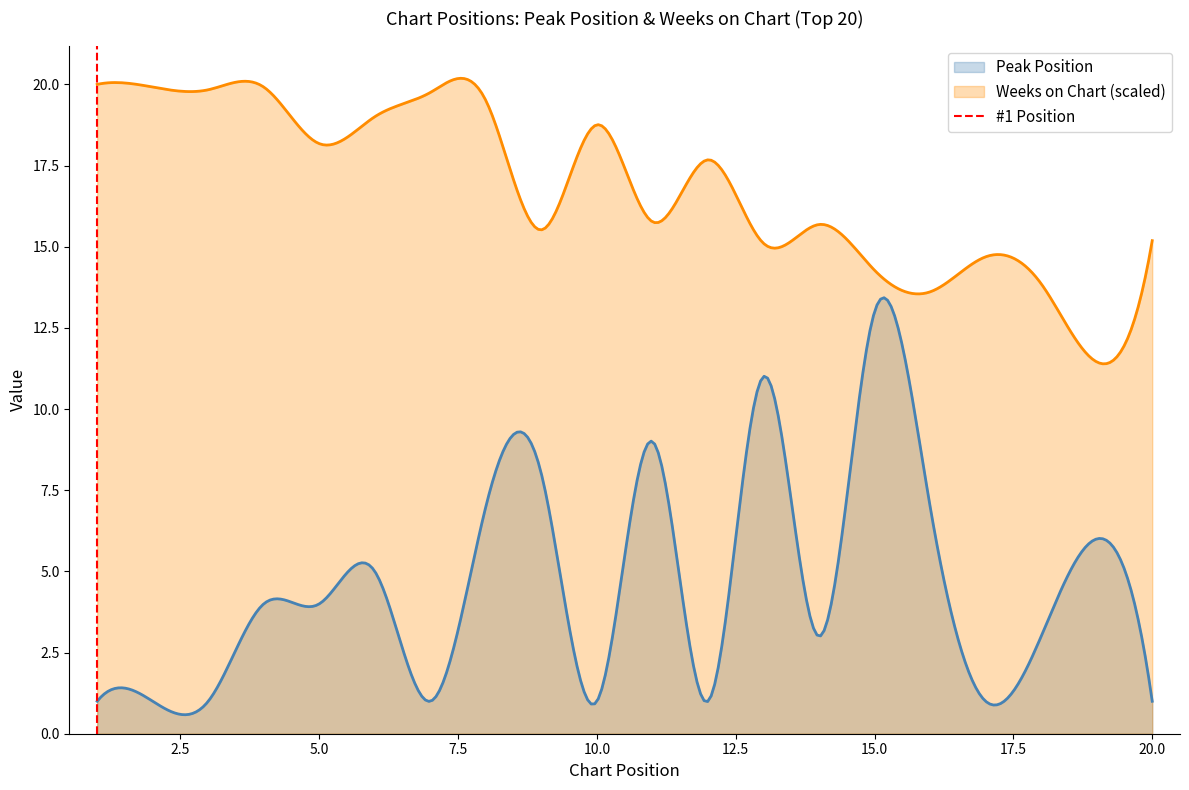

True or false: Weeks on Chart (scaled) and Peak Position intersect in this chart.

False